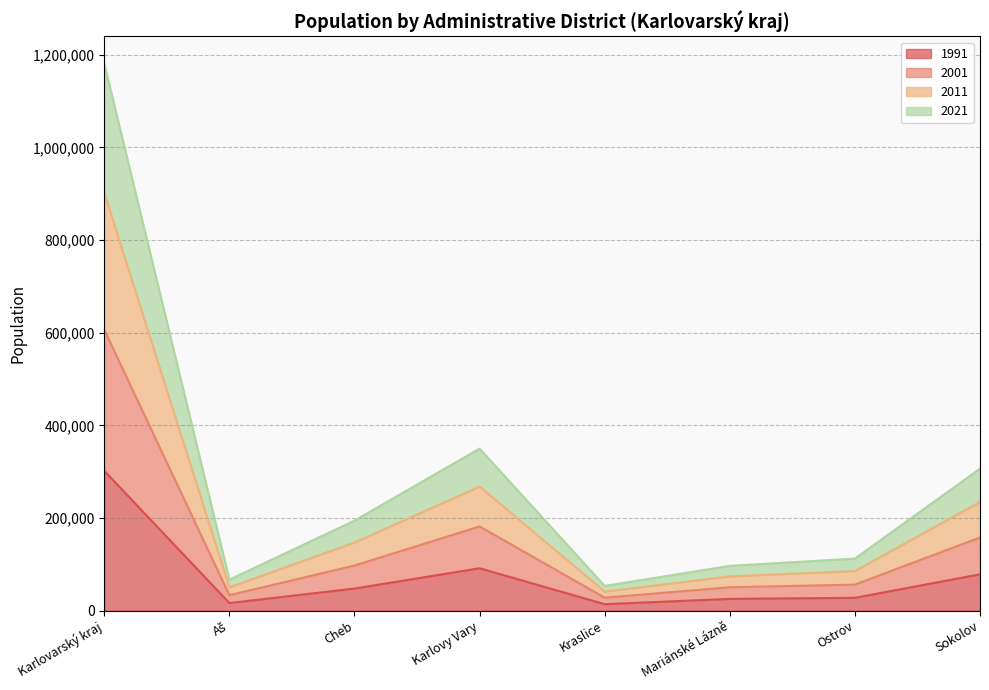

What is the total value across all series at Ostrov?

112539